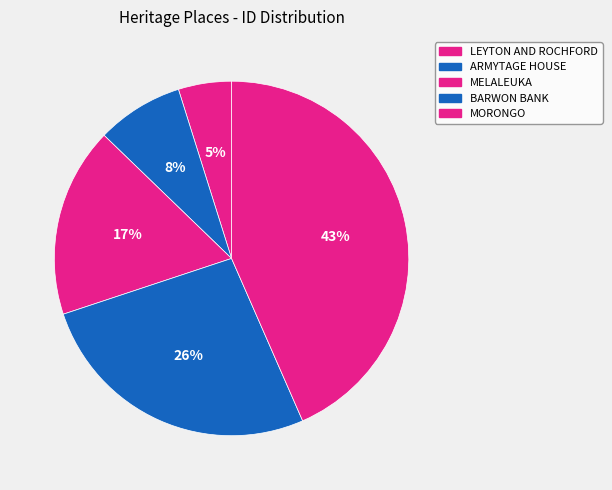

To the nearest percent, what percentage of the pie is ARMYTAGE HOUSE?

8%